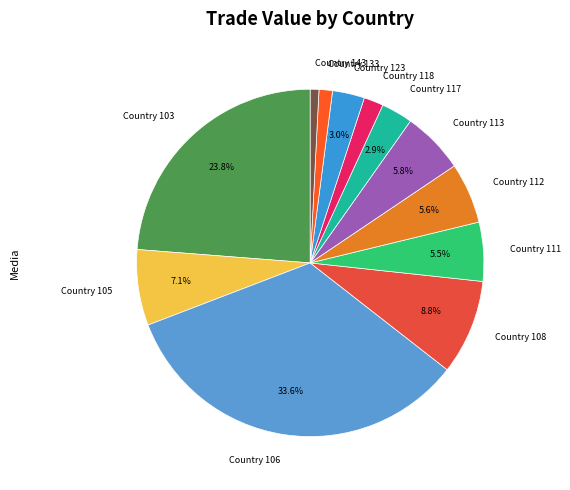

To the nearest percent, what is the average slice percentage?

8%